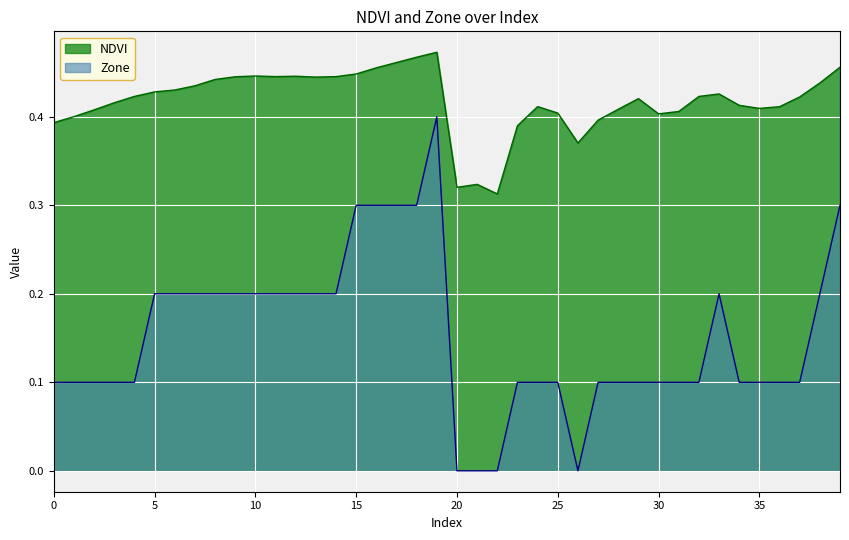

Where is Zone nearest to the value 0?

20